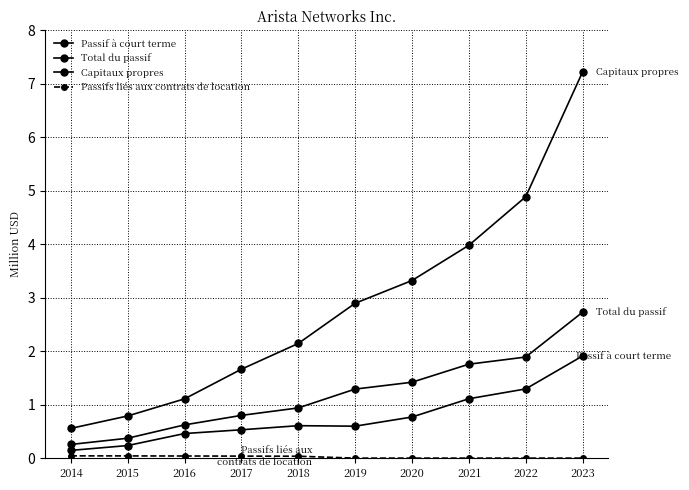

List the series in order of their peak value, highest first.

Capitaux propres, Total du passif, Passif à court terme, Passifs liés aux contrats de location